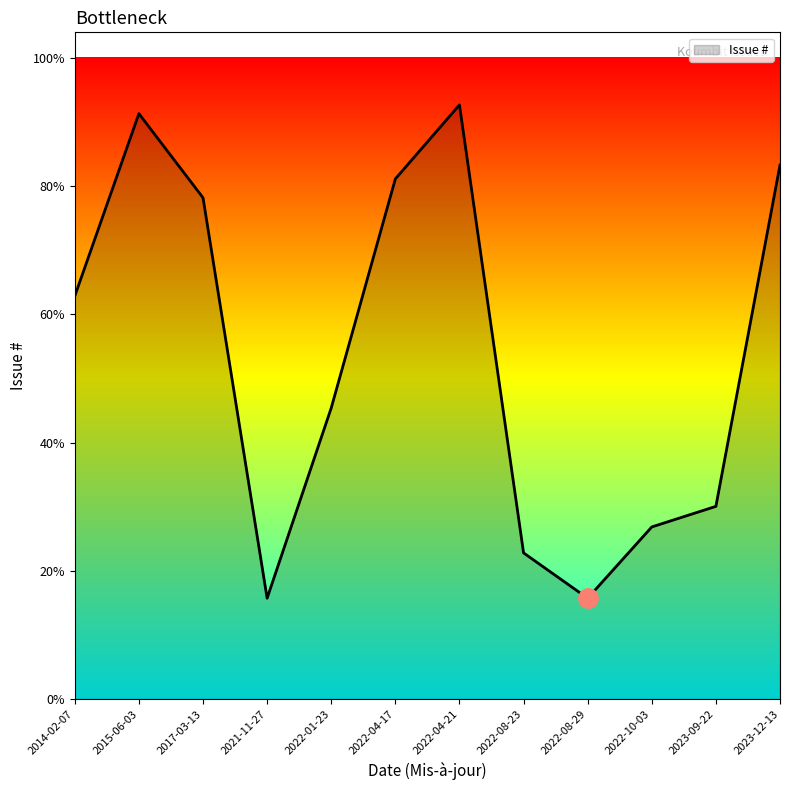

Is this an area chart (filled region under the line)?

Yes